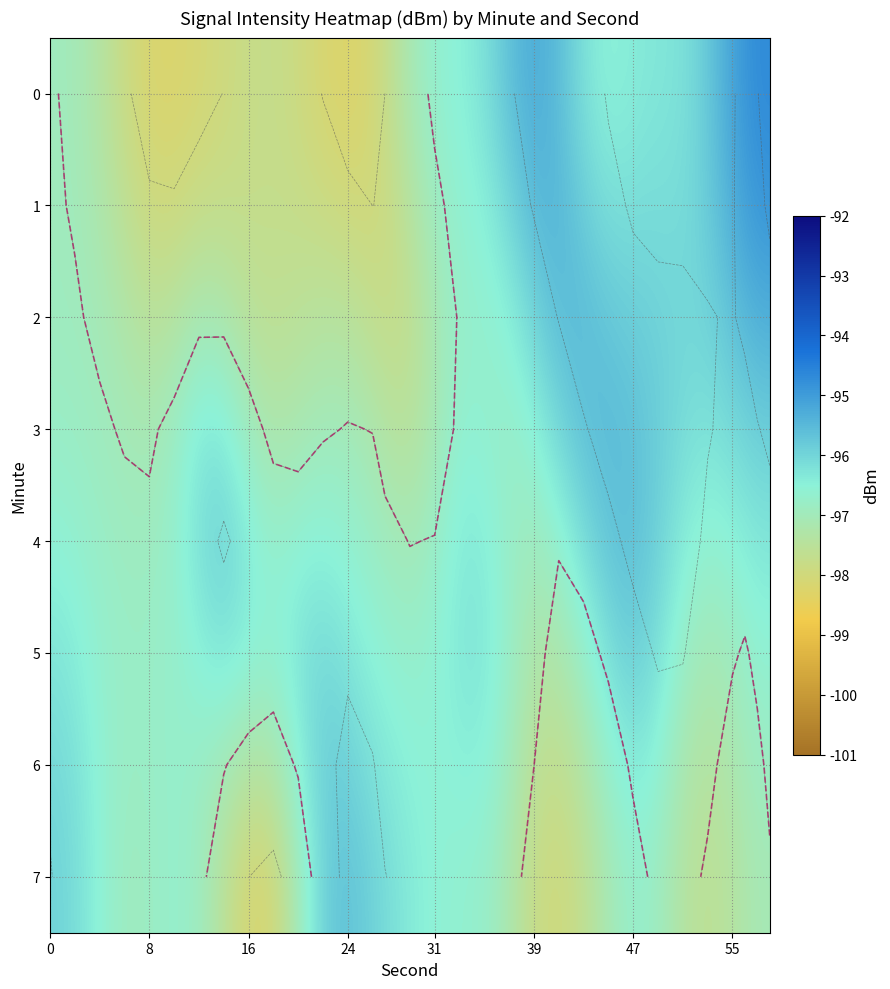

What is the maximum value shown in the chart?

-94.7